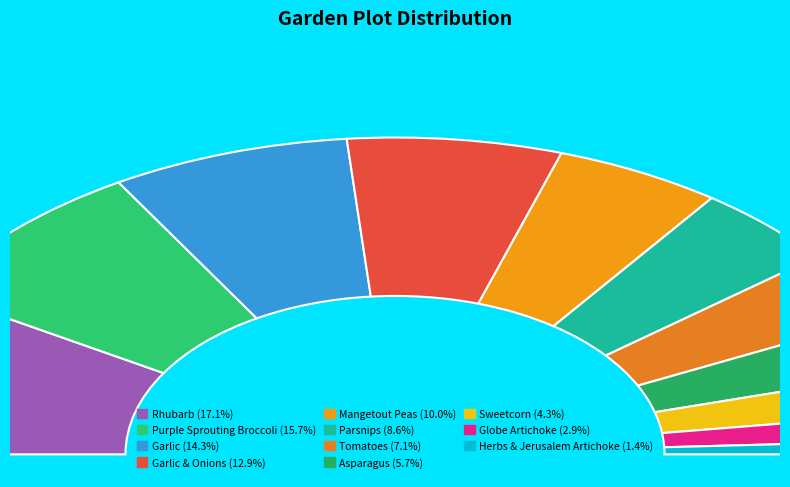

Which slice is the largest?

Rhubarb